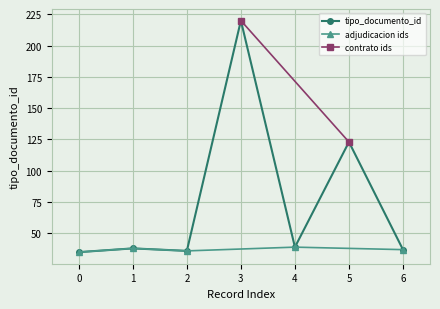

Is it true that tipo_documento_id equals 11 at 0?

False